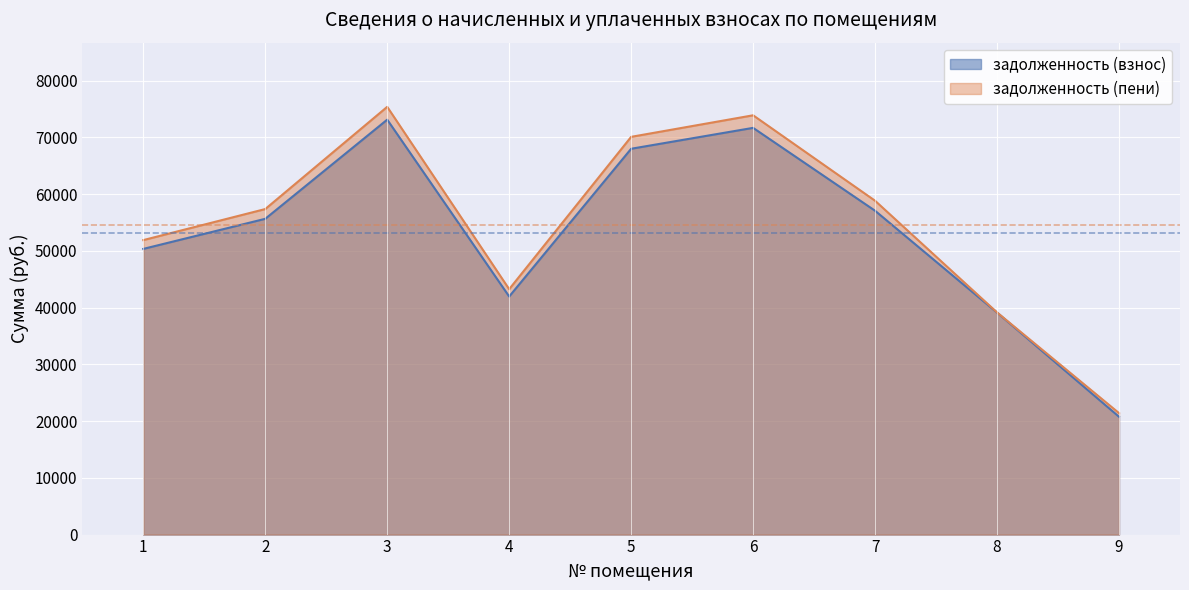

Rank the categories by задолженность (взнос) value from highest to lowest.

3, 6, 5, 7, 2, 1, 4, 8, 9